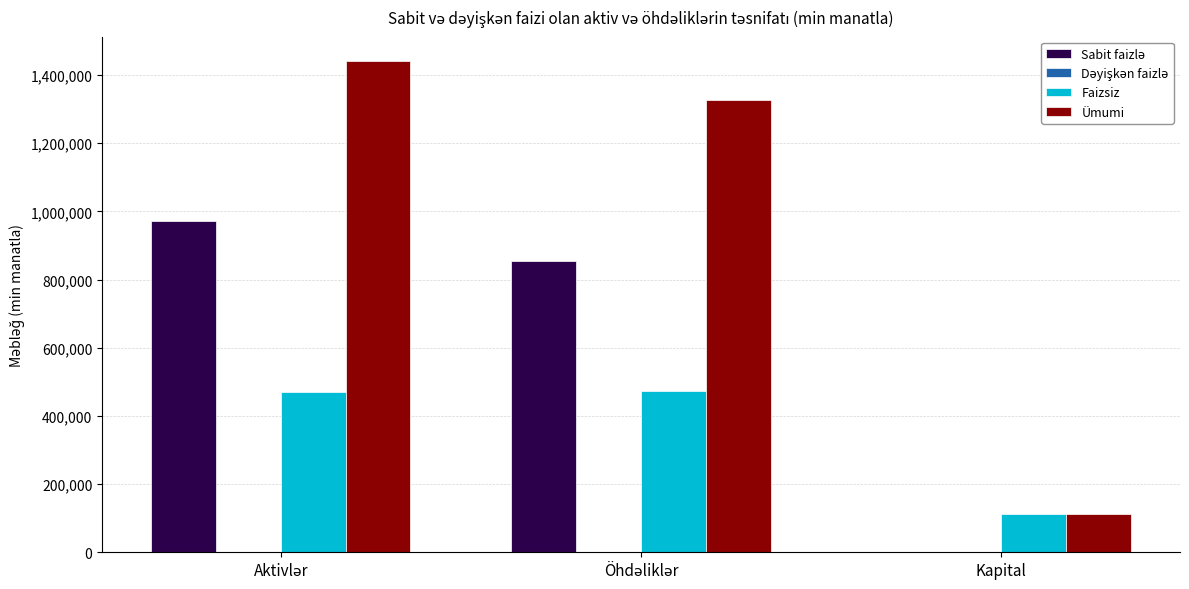

What is the maximum value for Faizsiz?

472919.6